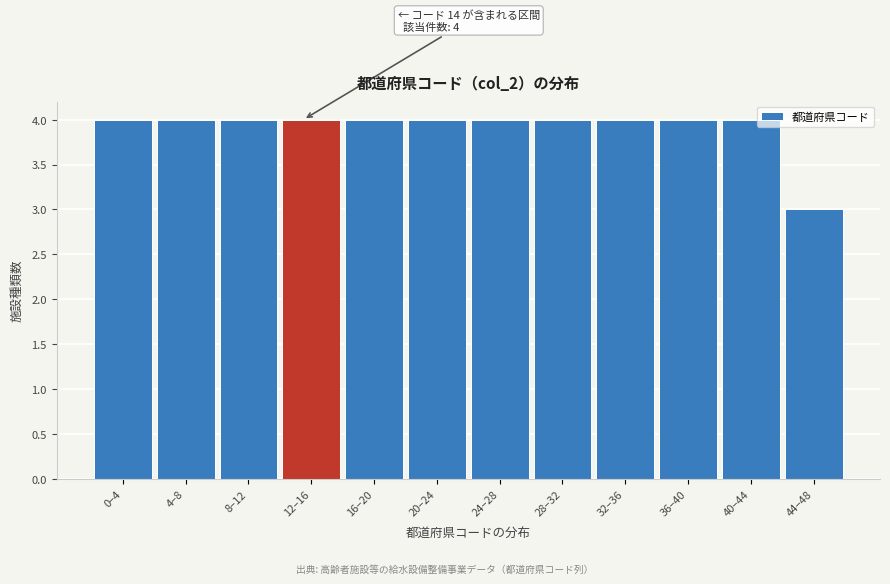

Reading right to left, list all the values displayed in this chart.

3	4	4	4	4	4	4	4	4	4	4	4